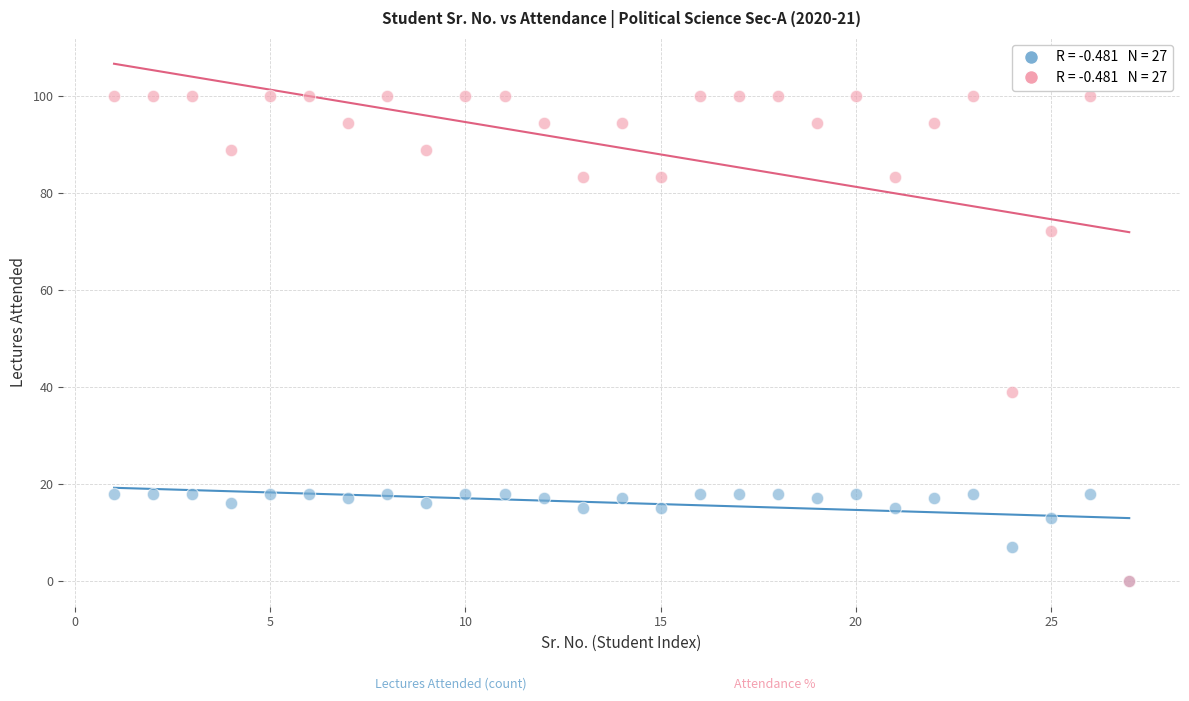

Across all series, what Y value is closest to 50?

38.9